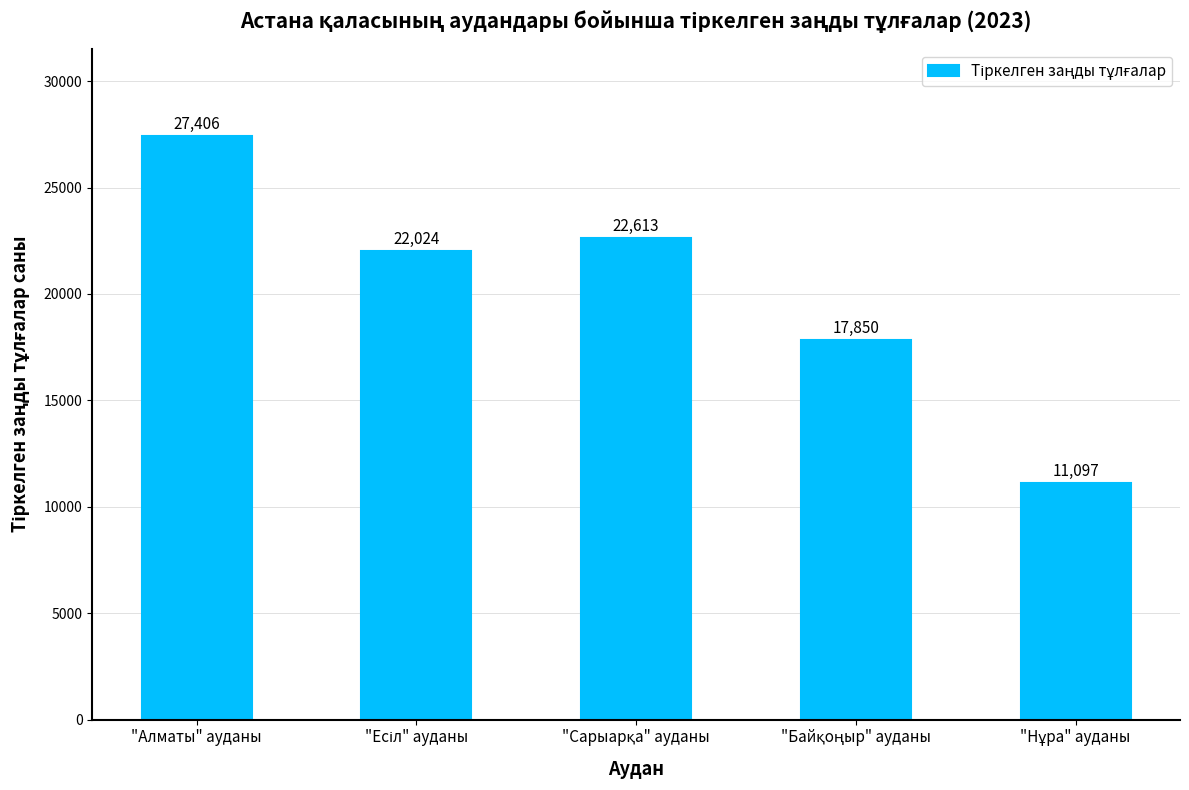

What is the difference between the second highest and minimum values?

11516